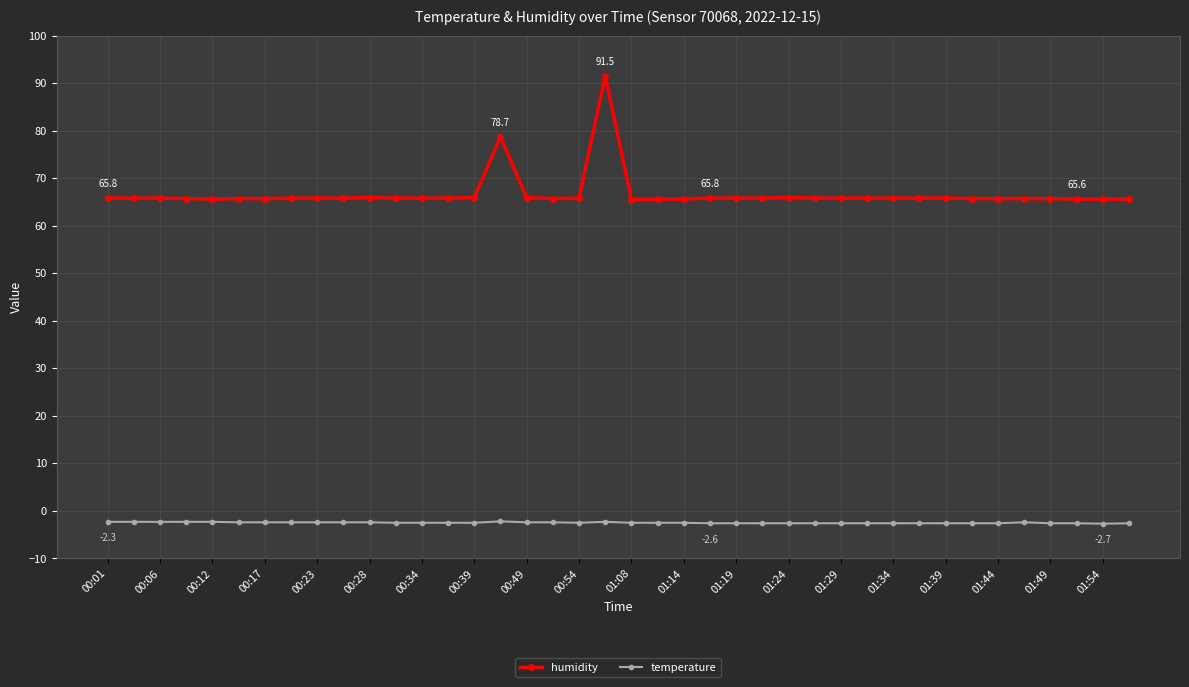

What is the lowest value of the temperature series?

-2.7